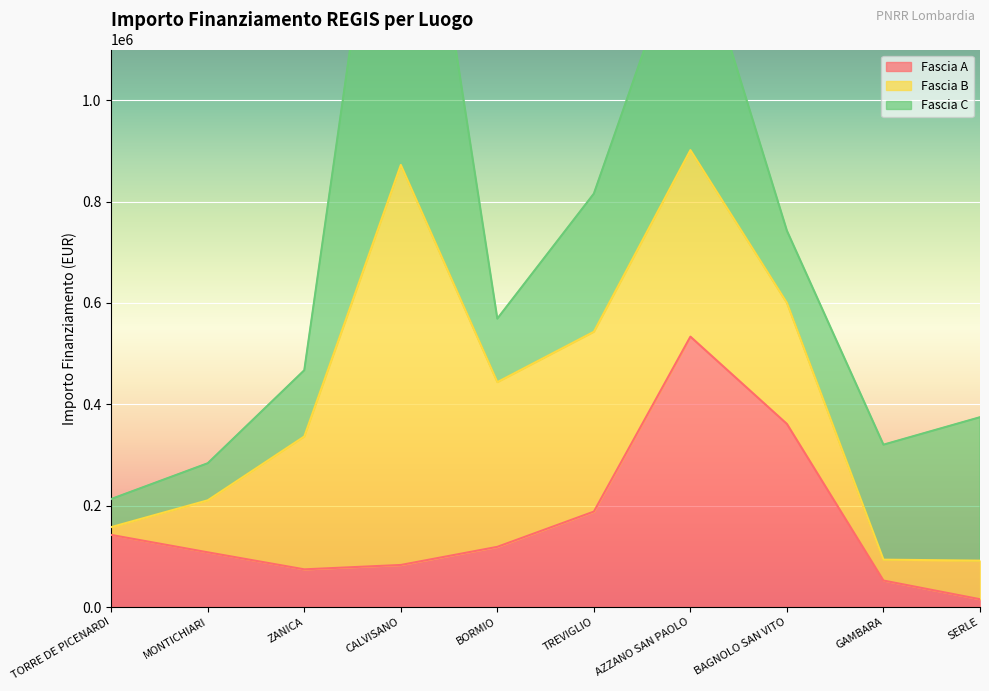

What is the difference between the highest and lowest values at ZANICA?

187840.0